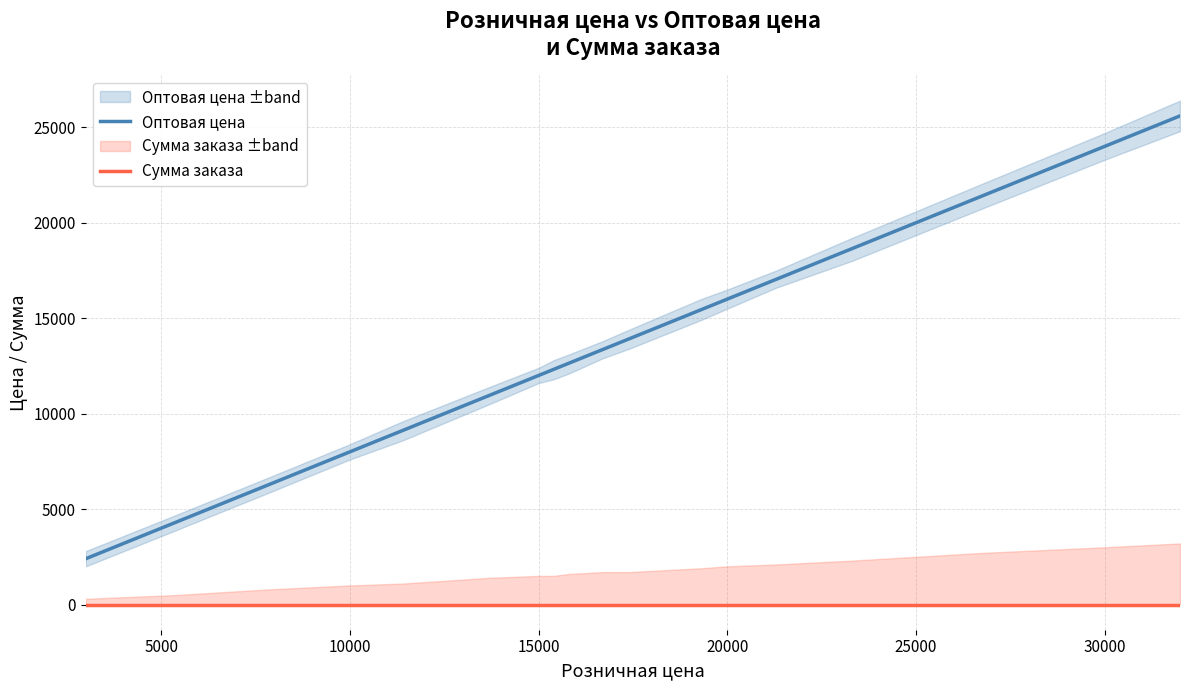

True or false: Сумма заказа has more than 0 interior local peaks.

False